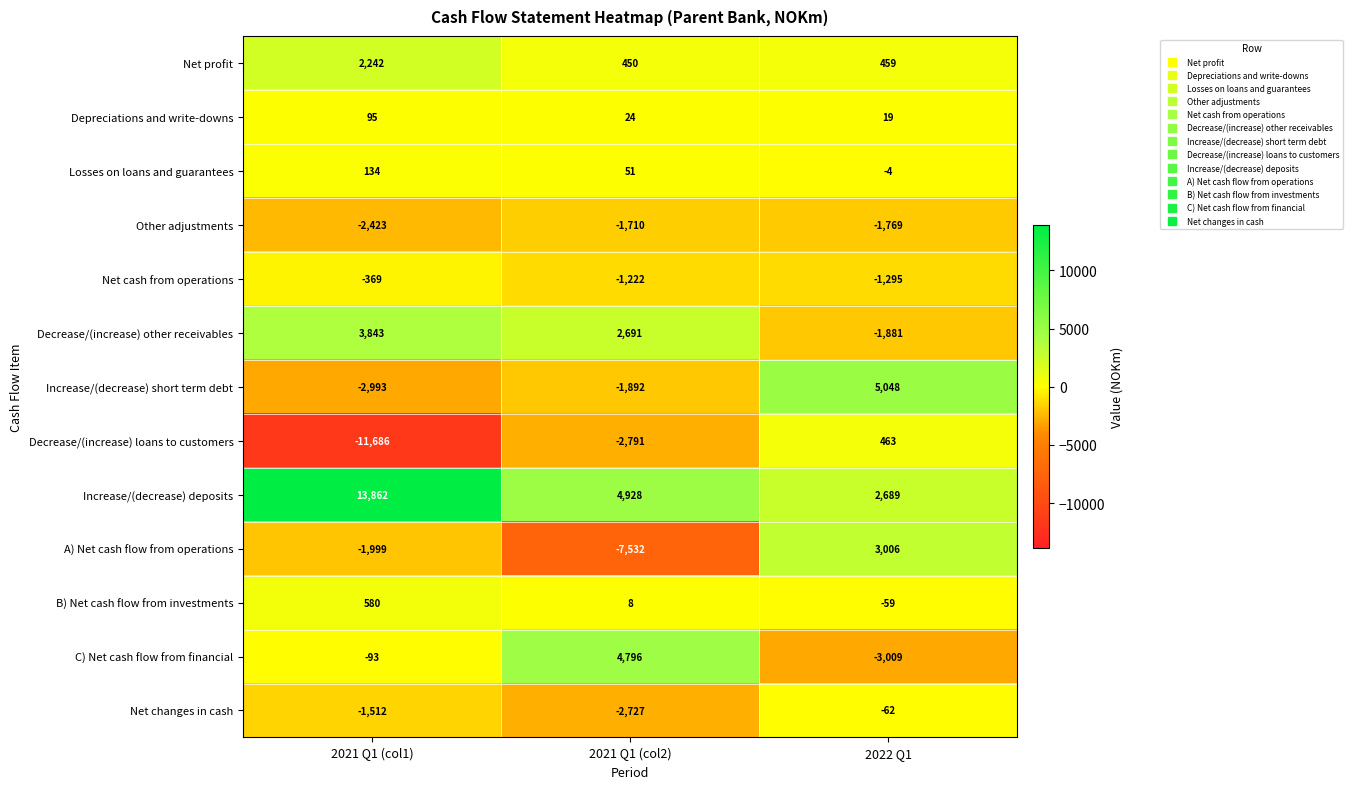

What is the spread (max minus min) of values at 2022 Q1?

8057